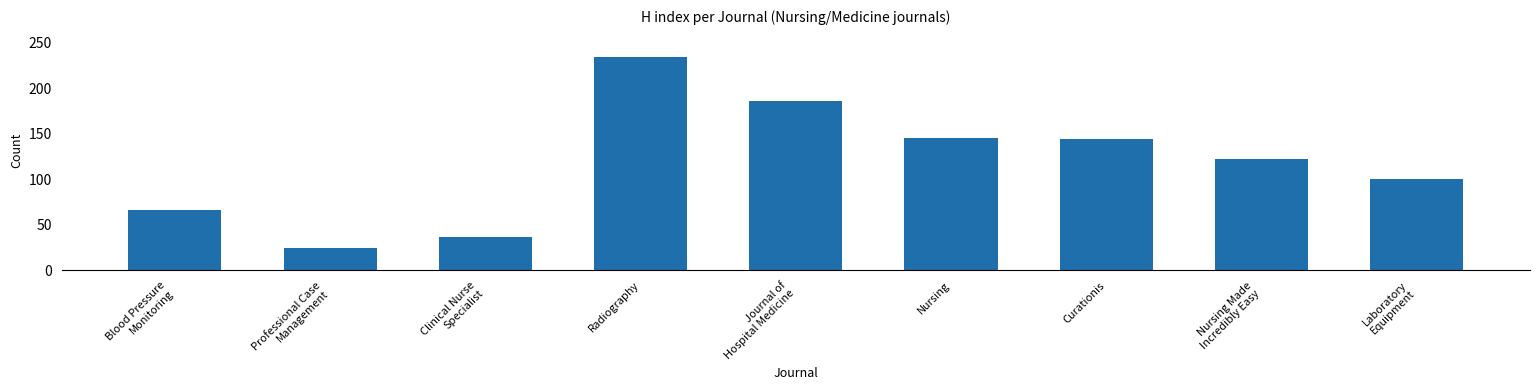

What position from the left is Curationis?

7